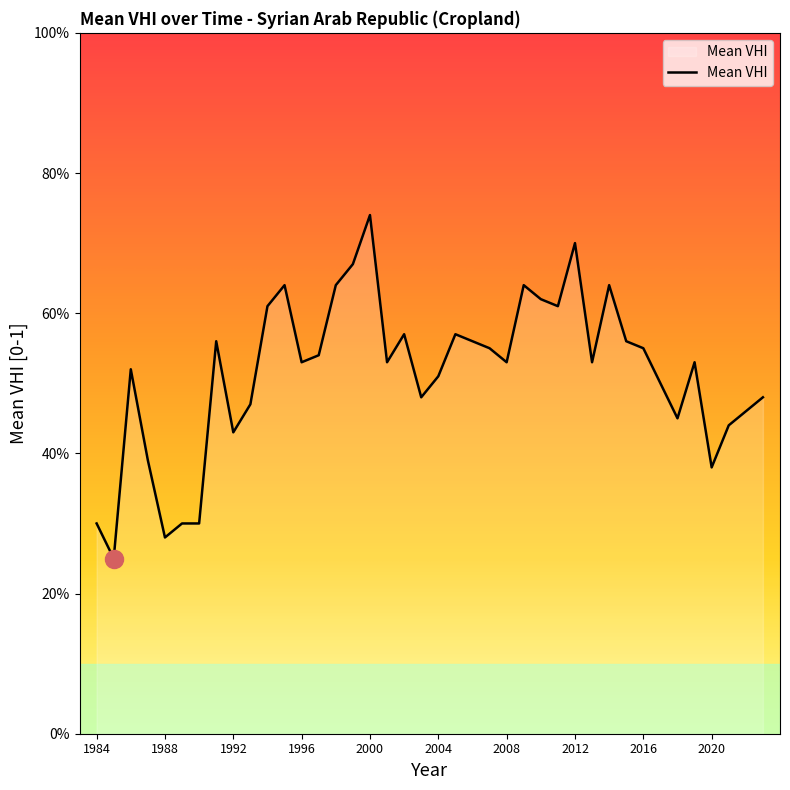

Reading left to right, transcribe all the data shown in this chart.

1984=0.3	1985=0.2	1986=0.5	1987=0.4	1988=0.3	1989=0.3	1990=0.3	1991=0.6	1992=0.4	1993=0.5	1994=0.6	1995=0.6	1996=0.5	1997=0.5	1998=0.6	1999=0.7	2000=0.7	2001=0.5	2002=0.6	2003=0.5	2004=0.5	2005=0.6	2006=0.6	2007=0.6	2008=0.5	2009=0.6	2010=0.6	2011=0.6	2012=0.7	2013=0.5	2014=0.6	2015=0.6	2016=0.6	2017=0.5	2018=0.5	2019=0.5	2020=0.4	2021=0.4	2022=0.5	2023=0.5